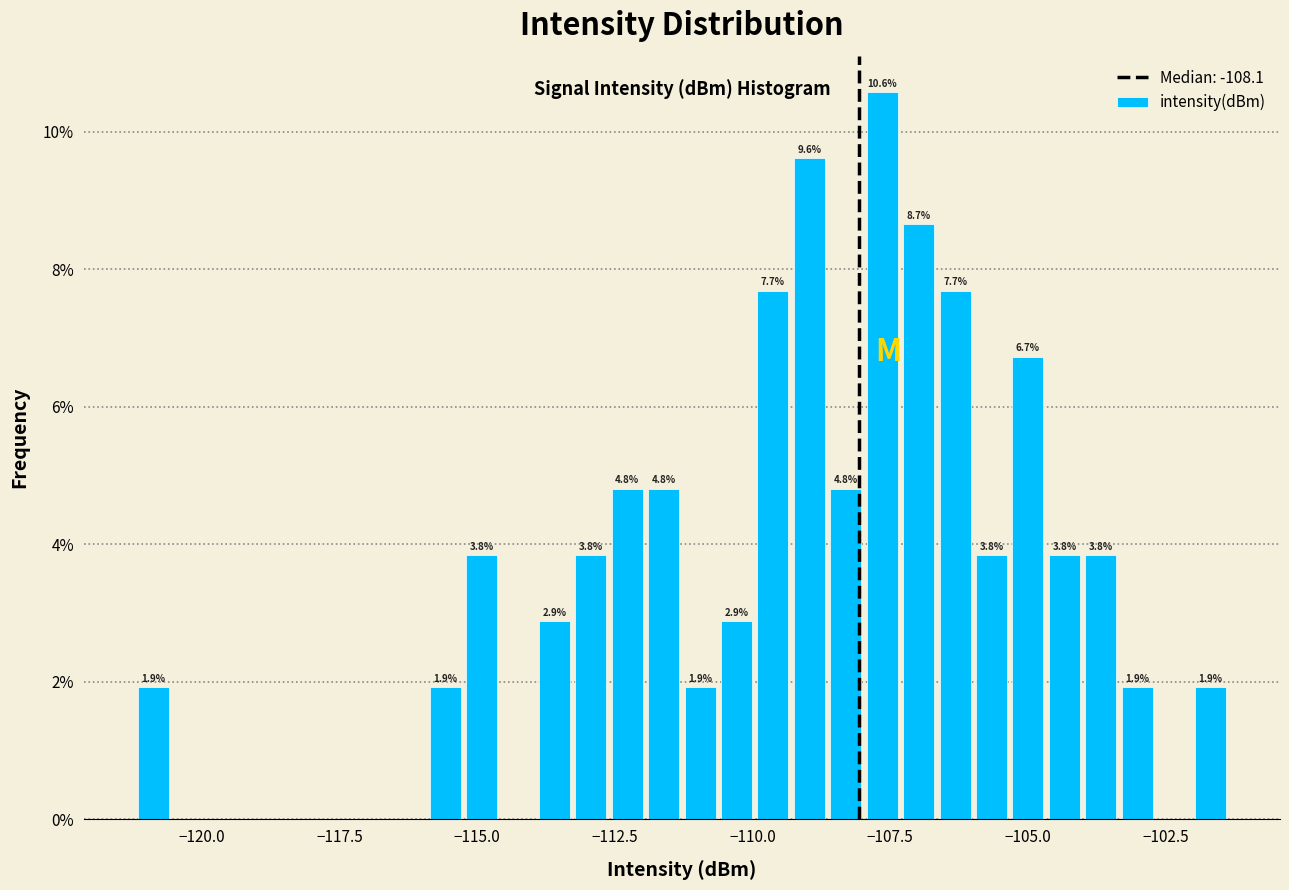

Read against the x-axis, roughly where is the centre of the tallest bar?

-107.5